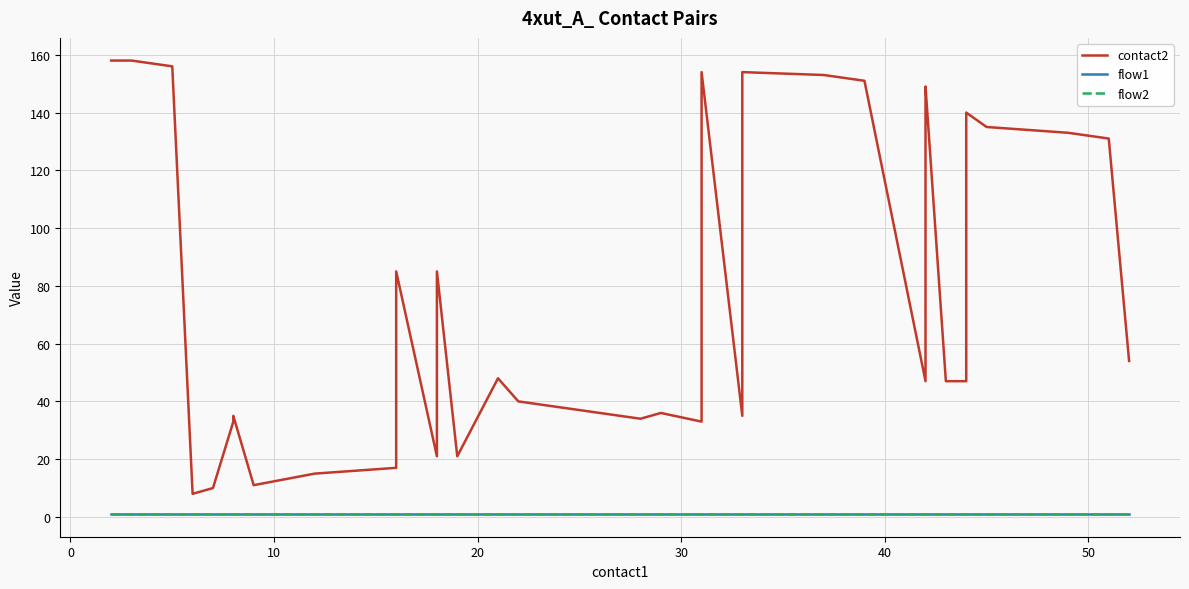

How many values in the contact2 series exceed 48?

19